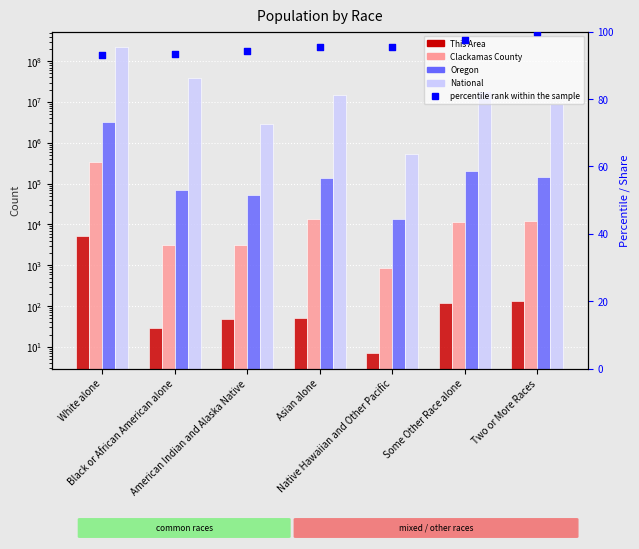

Which series has the widest spread of Y values?

National